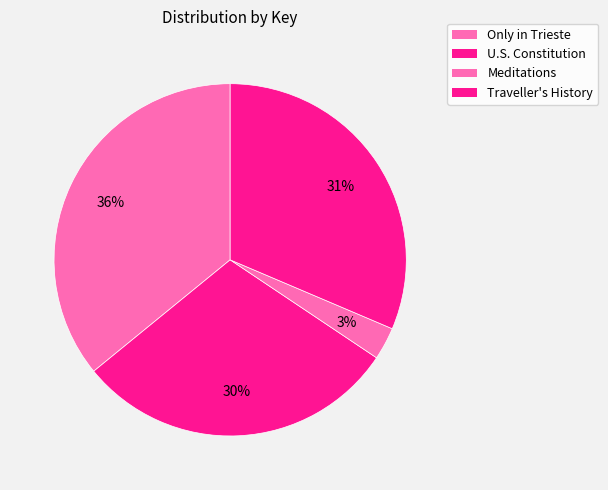

Rank the categories by value from highest to lowest.

Only in Trieste, Traveller's History of Australia, U.S. Constitution, Meditations